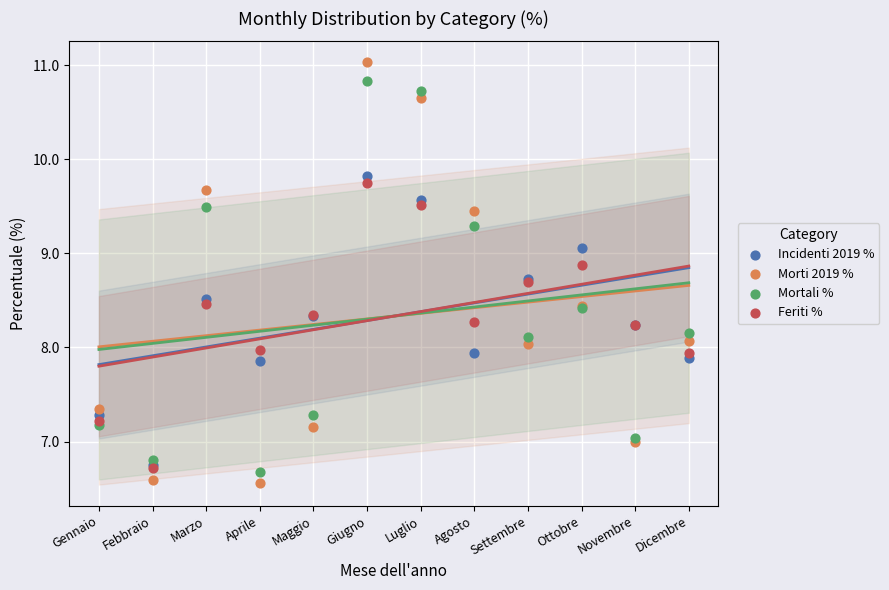

Which series contains the lowest Y value?

Morti 2019 %